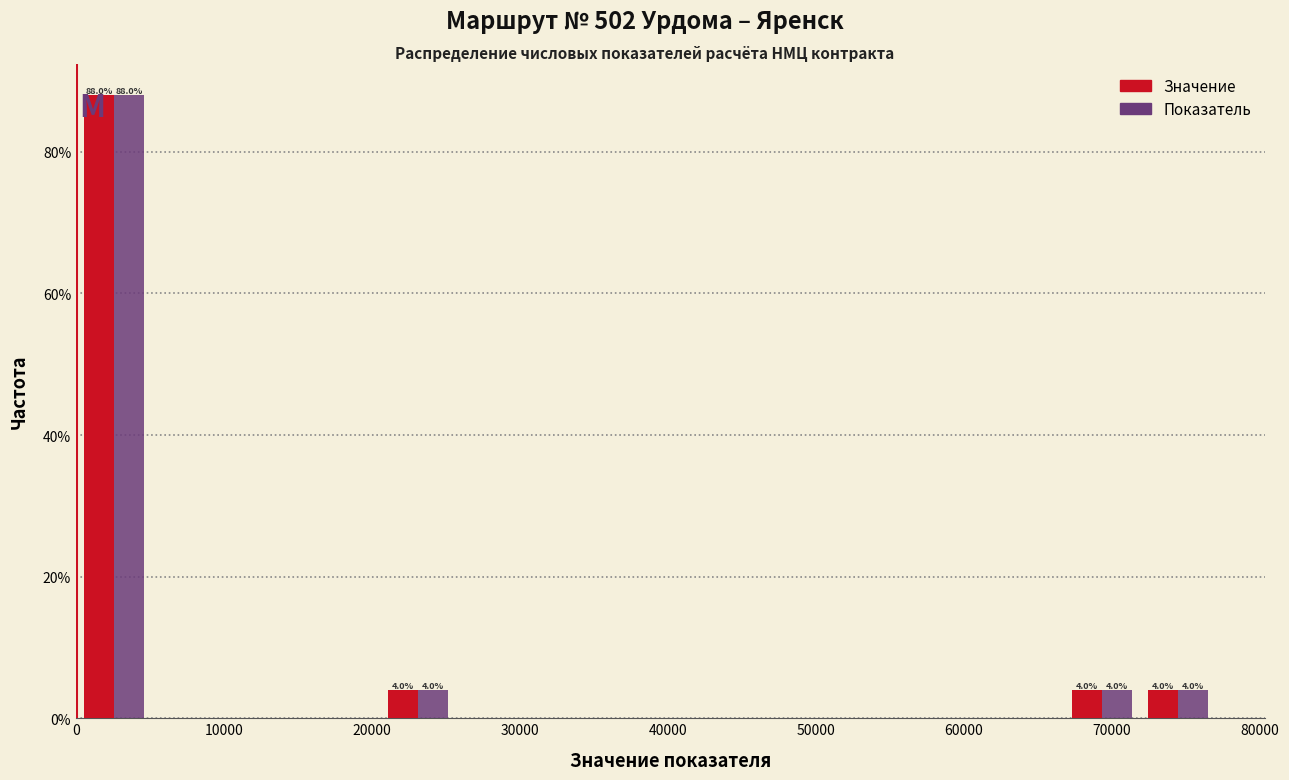

In the Значение series, which range on the x-axis has the tallest bar?

0 to 5000